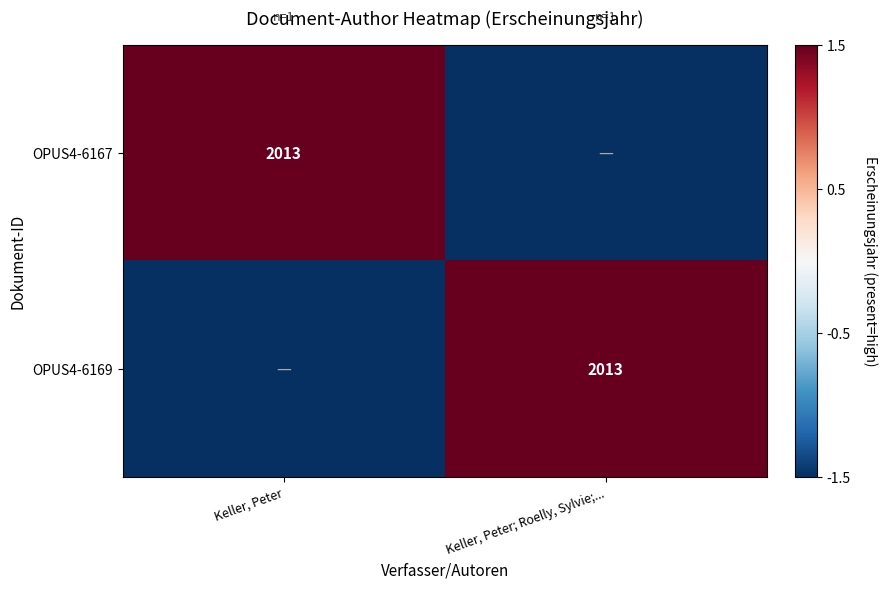

The OPUS4-6167 series shows 3530.5 at Keller, Peter. True or false?

False